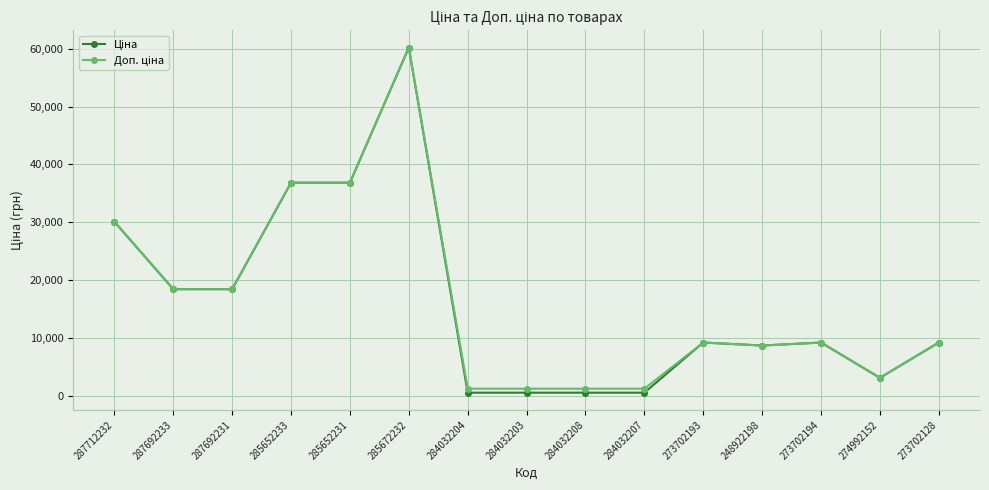

What position from the right is 287692231?

13